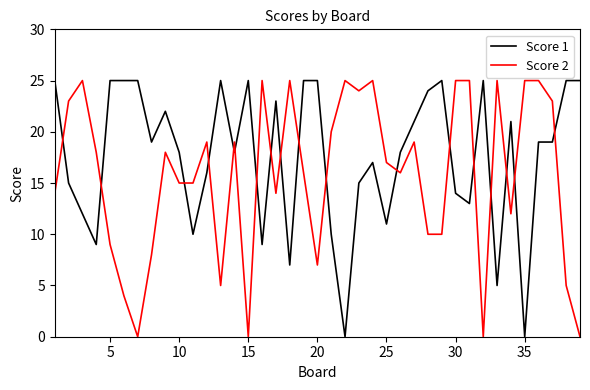

What is the highest value of the Score 1 series?

25